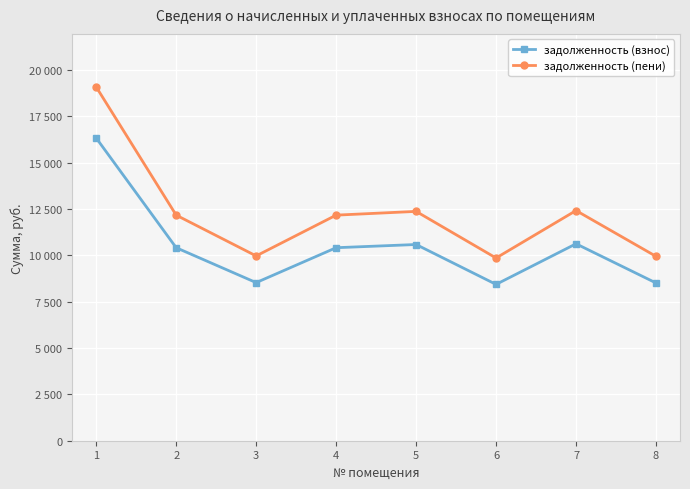

Is it true that задолженность (взнос) equals 13463.3 at 8?

False